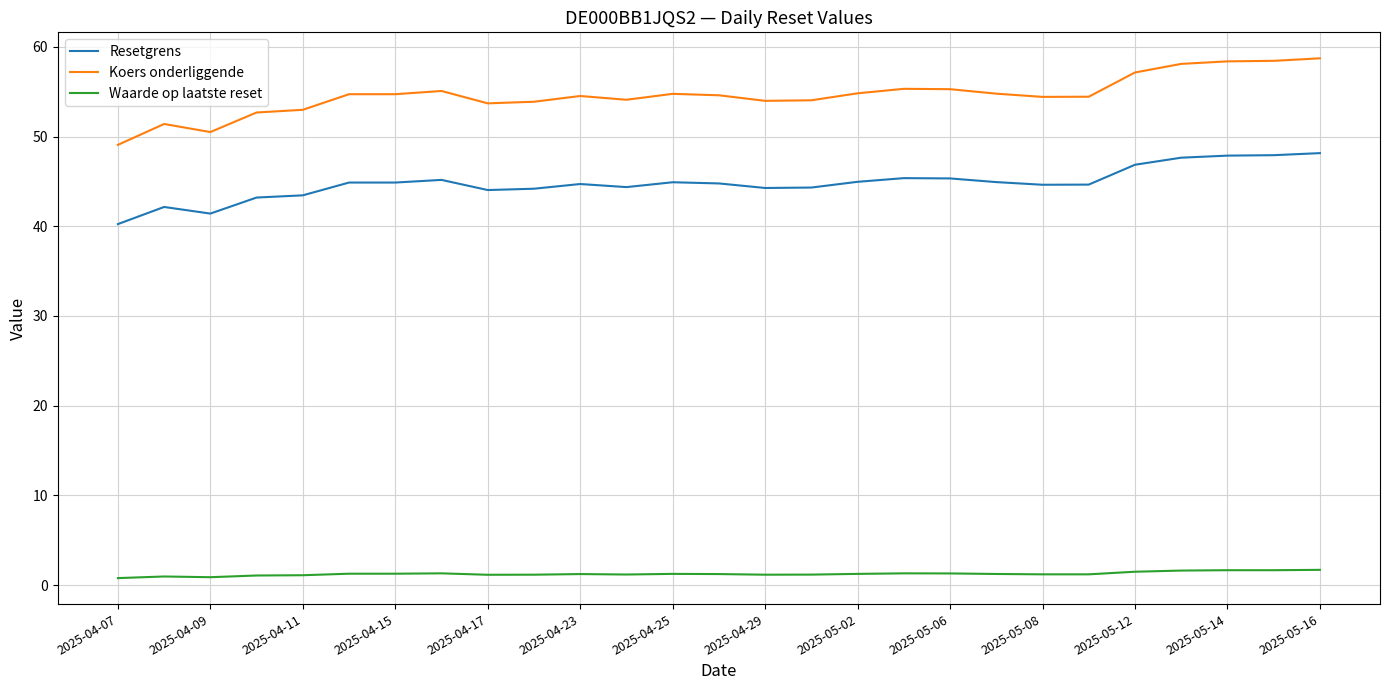

How many lines are shown in the chart?

3